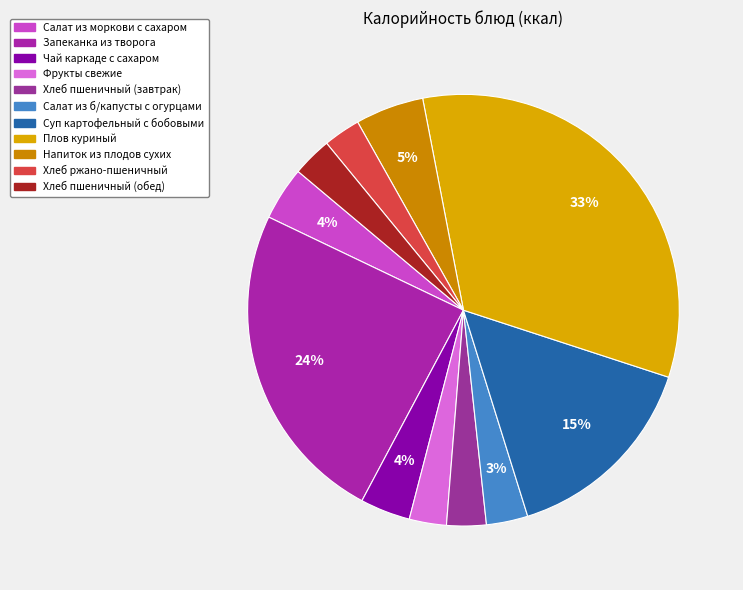

To the nearest percent, what is the difference between the largest and smallest slice percentages?

30%